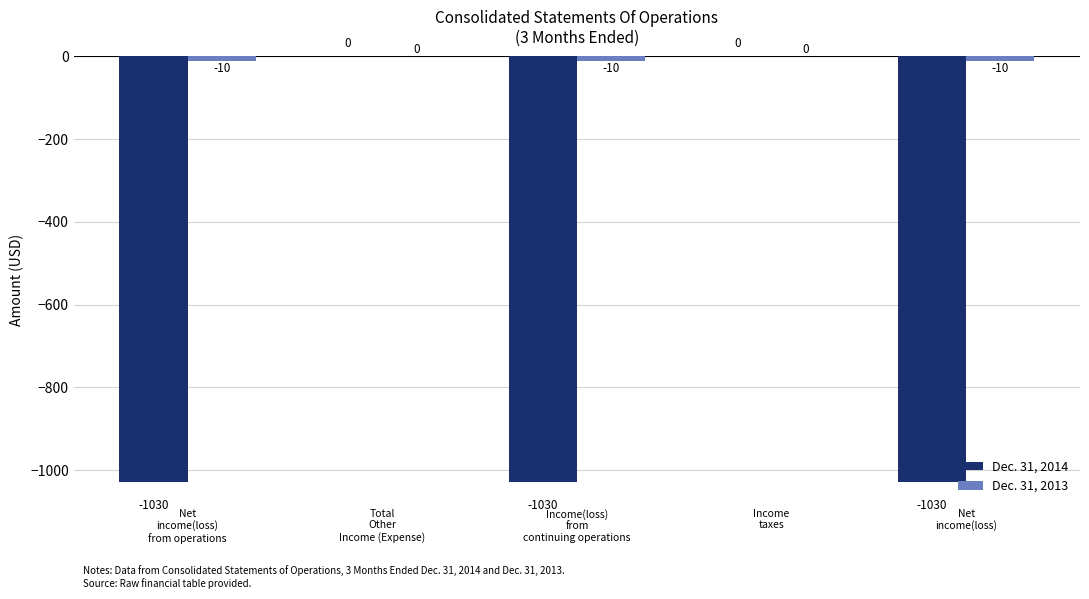

What is the sum of all Dec. 31, 2014 values?

-3090